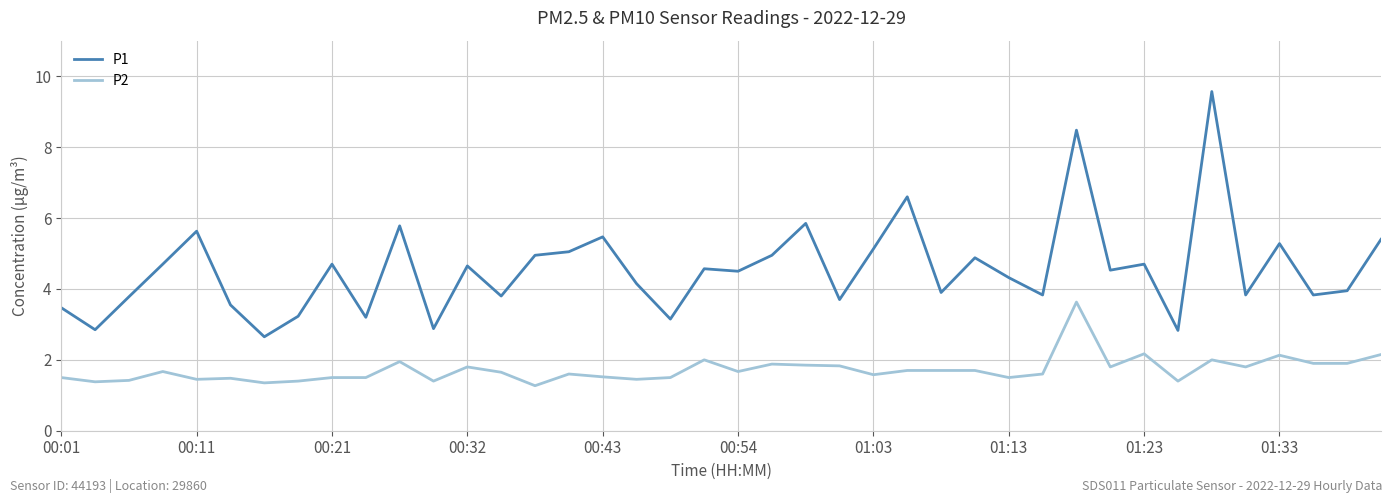

List the series in order of their overall mean, highest first.

P1, P2